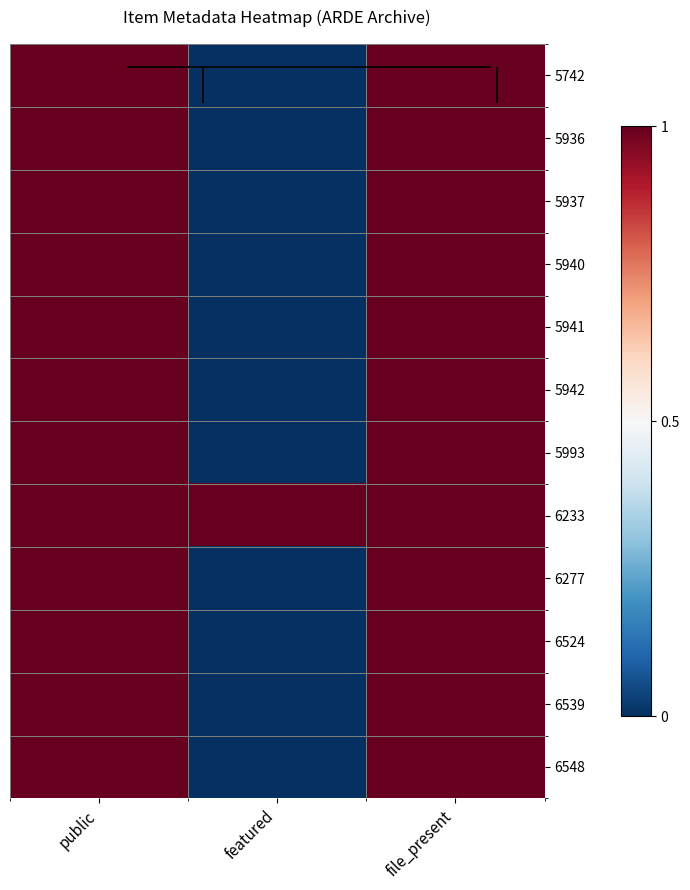

Rank the series at public from lowest to highest value.

5742, 5936, 5937, 5940, 5941, 5942, 5993, 6233, 6277, 6524, 6539, 6548